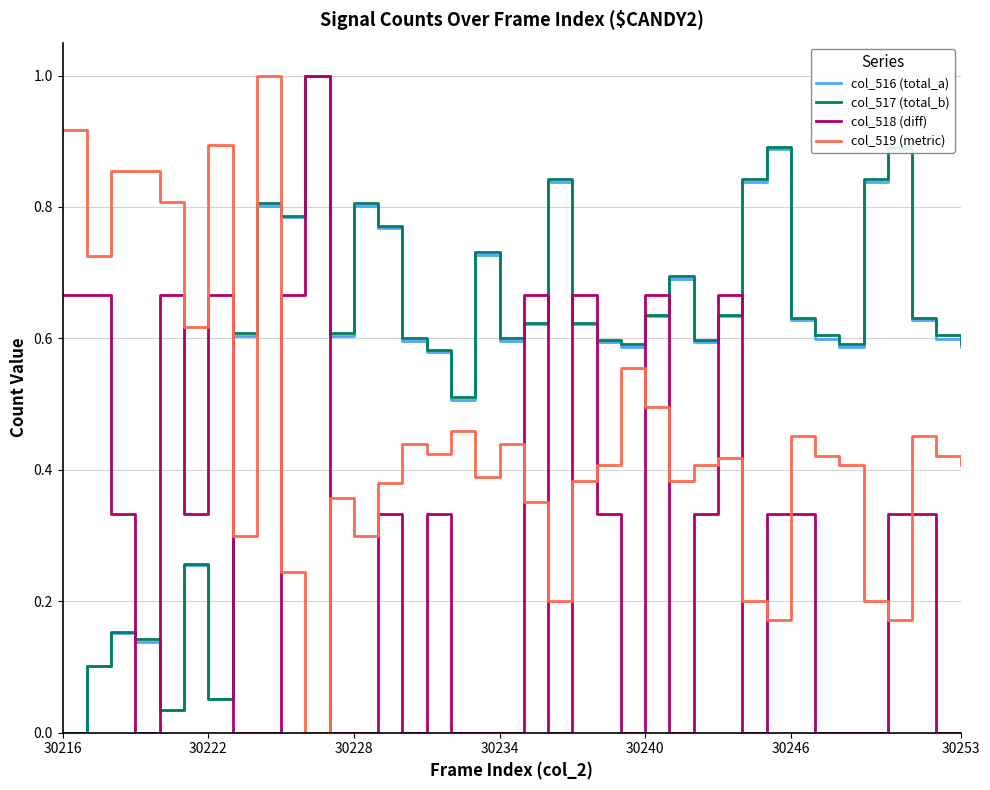

What is the highest value of the col_516 (total_a) series?

1.0